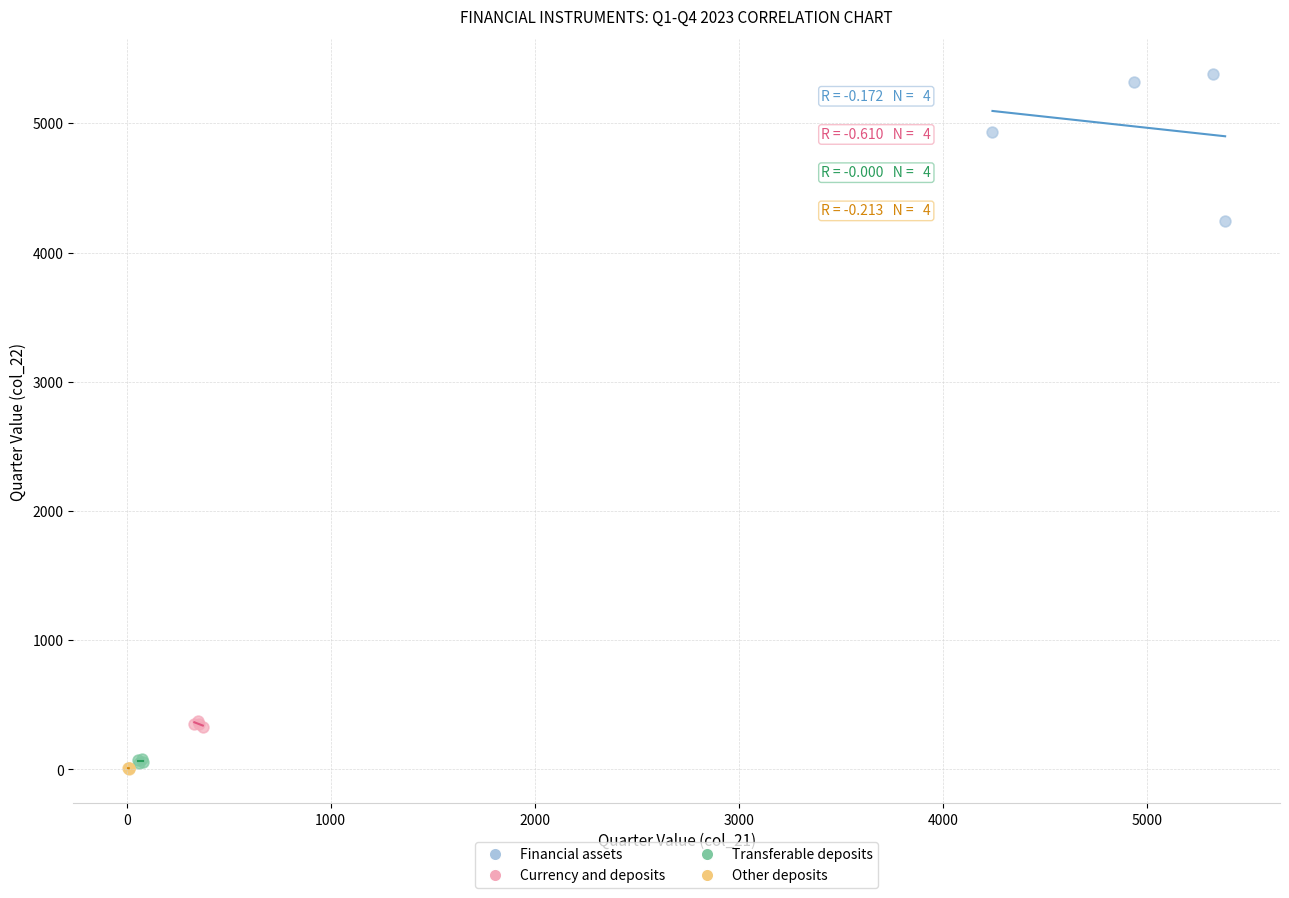

Which series has the widest spread of Y values?

Financial assets